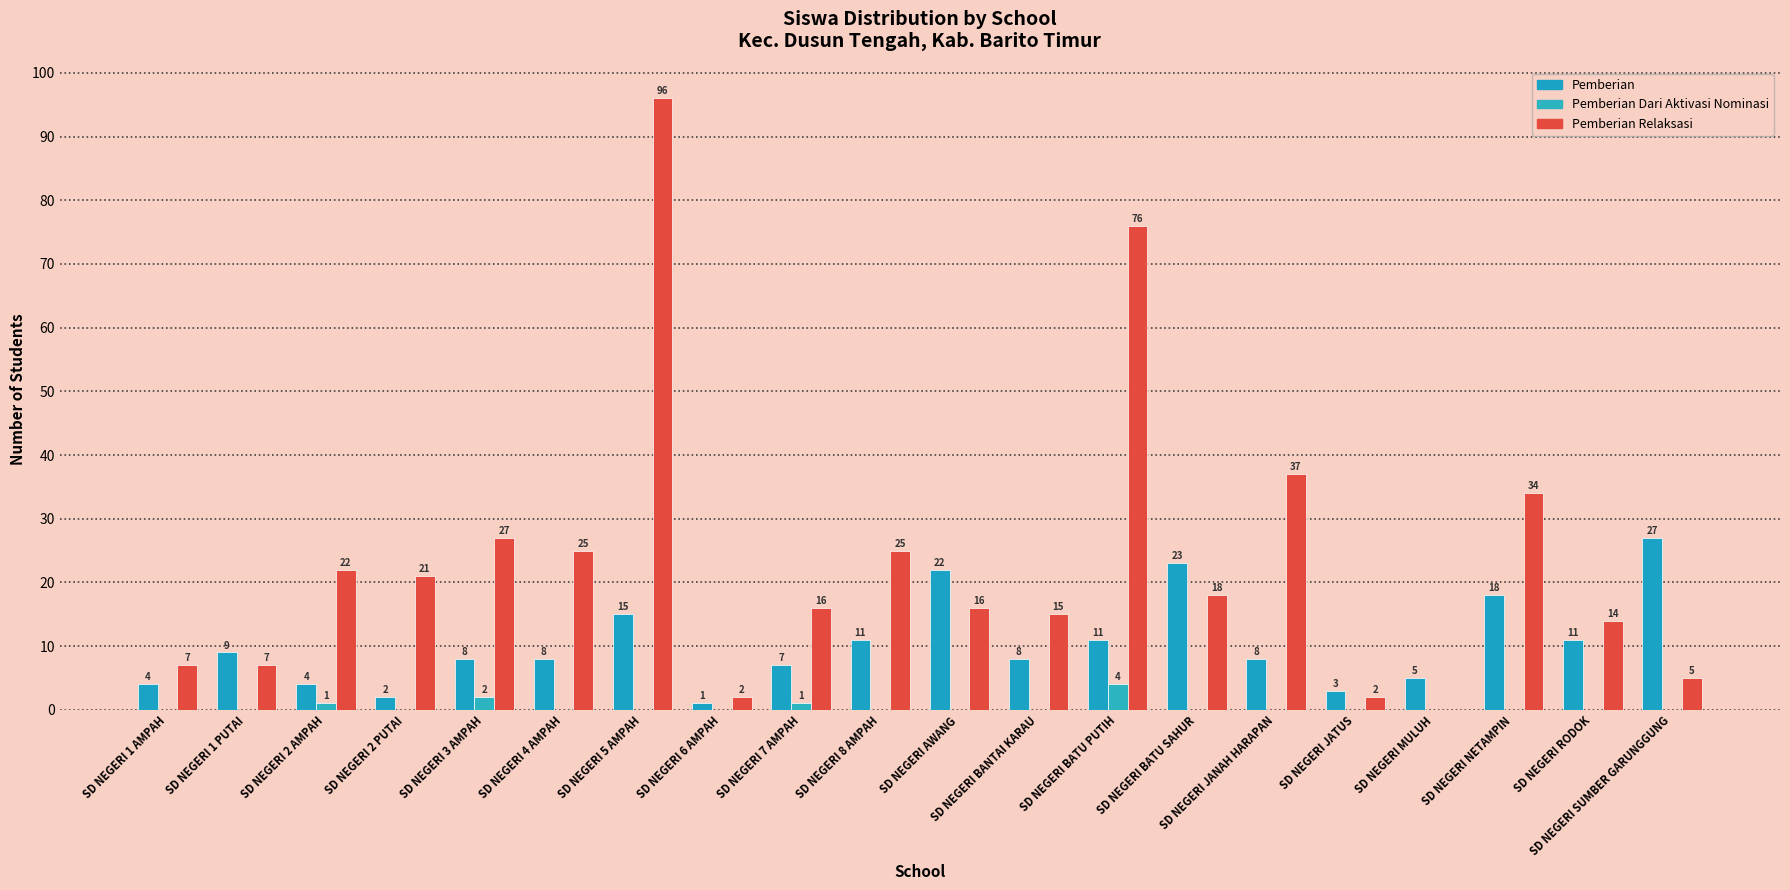

Reading left to right, what are all the values shown in this chart?

Pemberian: 4	9	4	2	8	8	15	1	7	11	22	8	11	23	8	3	5	18	11	27
Pemberian Dari Aktivasi Nominasi: 0	0	1	0	2	0	0	0	1	0	0	0	4	0	0	0	0	0	0	0
Pemberian Relaksasi: 7	7	22	21	27	25	96	2	16	25	16	15	76	18	37	2	0	34	14	5